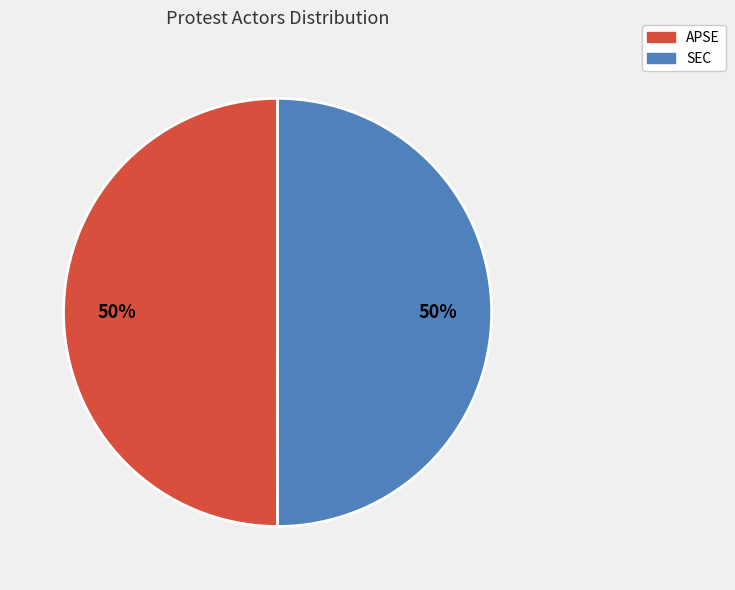

True or false: APSE accounts for 50% of the total.

True